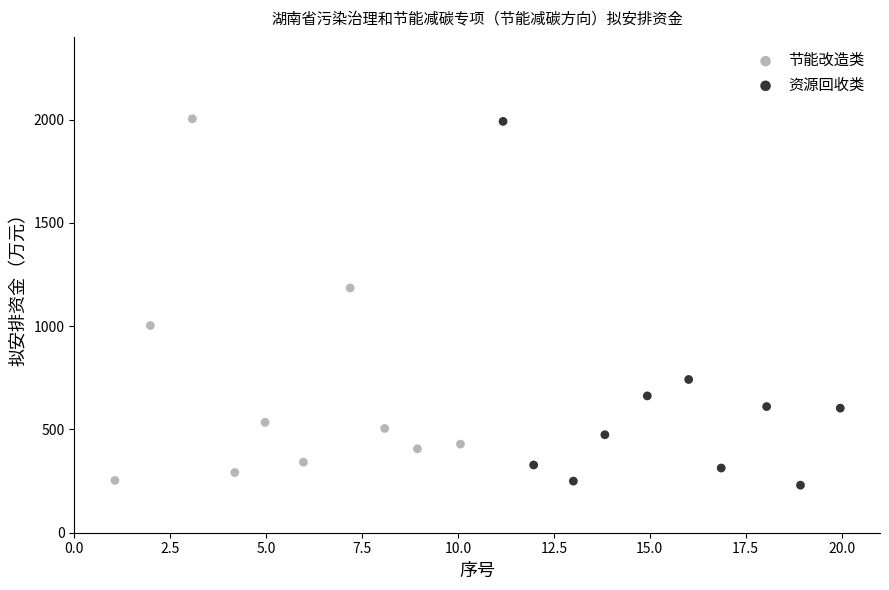

What are all the series names shown in the legend?

节能改造类, 资源回收类